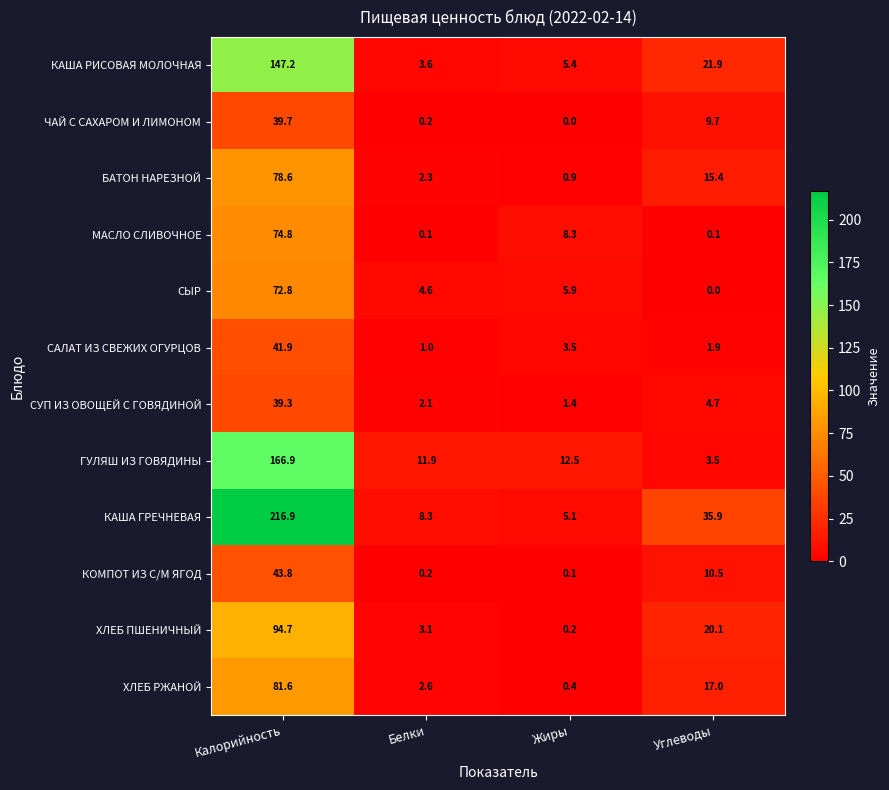

What is the minimum value for ГУЛЯШ ИЗ ГОВЯДИНЫ?

3.5